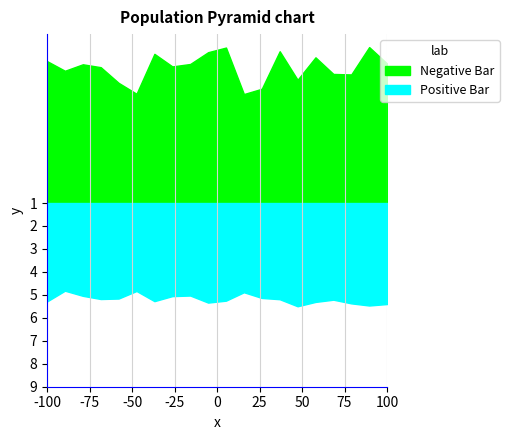

Is it true that P2 equals 16.9 at 00:24?

False